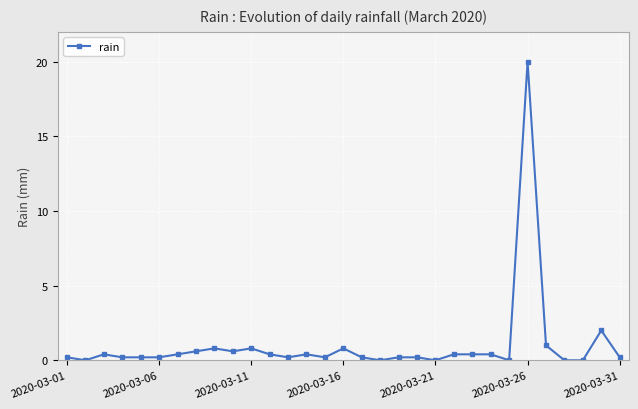

Is this an area chart (filled region under the line)?

No